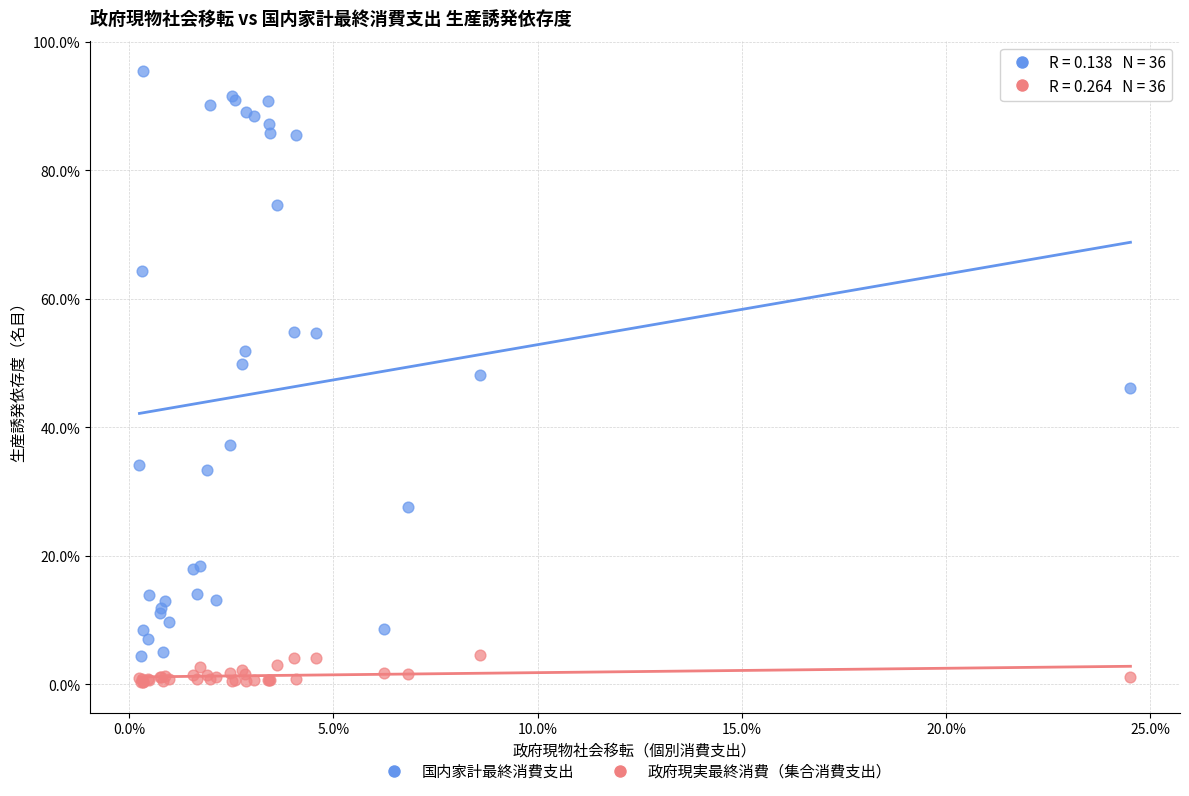

What are all the series names shown in the legend?

国内家計最終消費支出, 政府現実最終消費（集合消費支出）